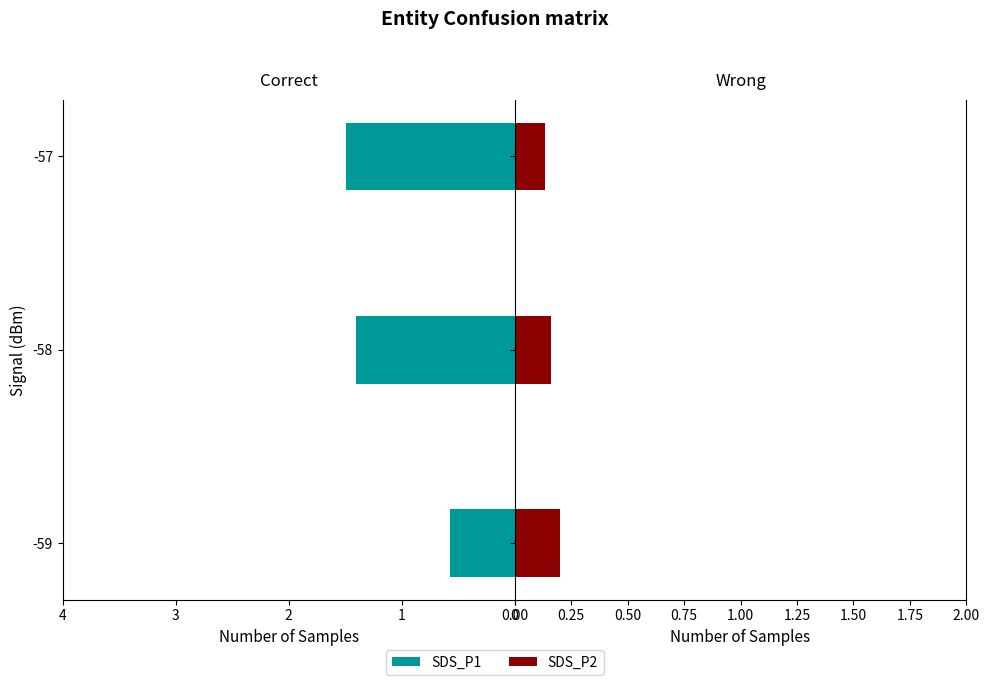

Count the number of categories in the chart.

3